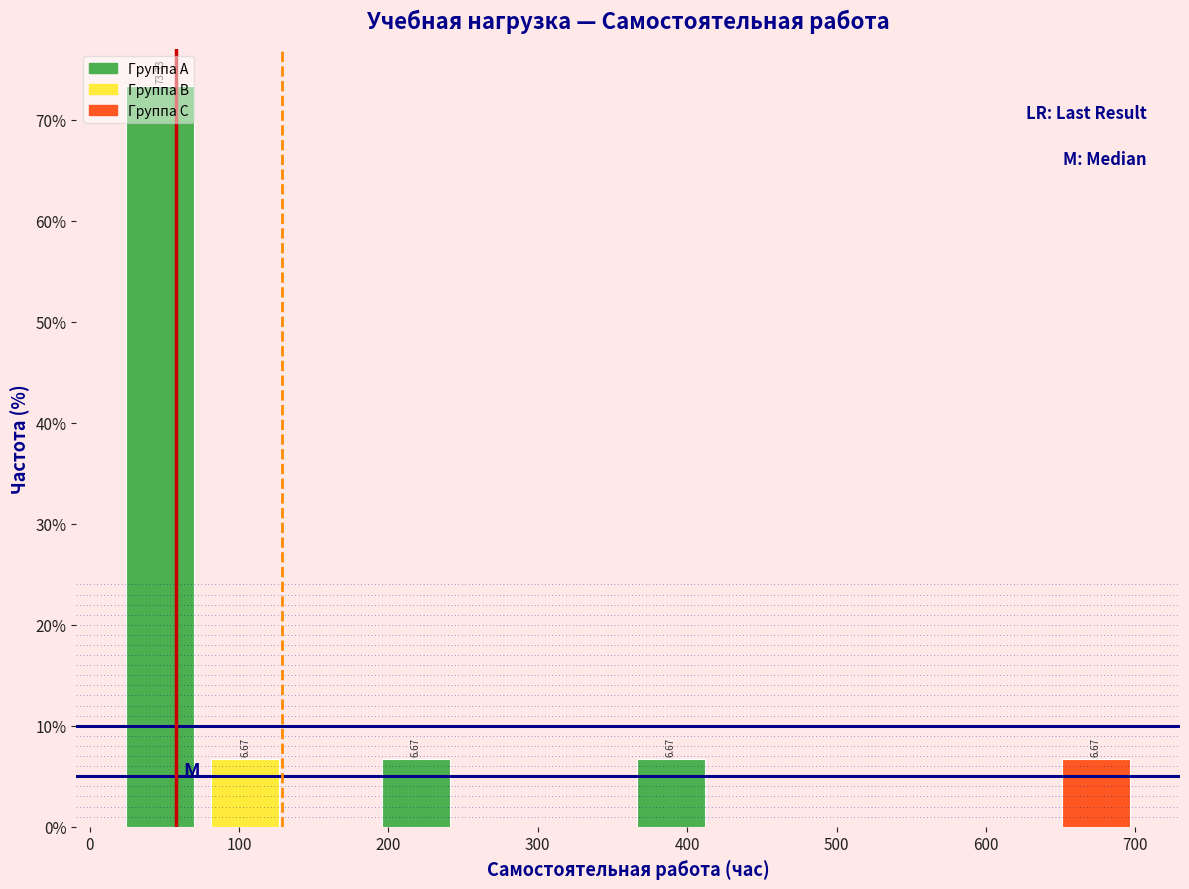

Over which range of the x-axis is the bar tallest?

20 to 80